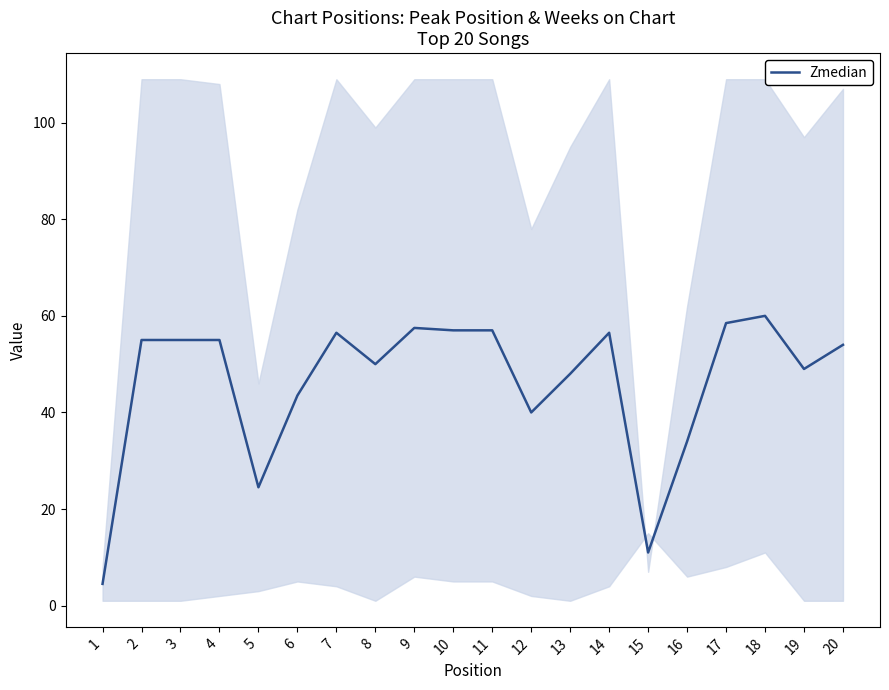

How many interior local valleys (lower than both neighbors) does the data have?

5